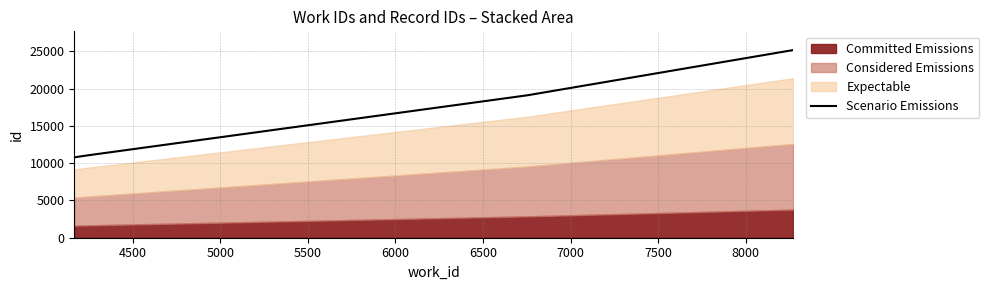

What is the lowest value of the Scenario Emissions series?

10782